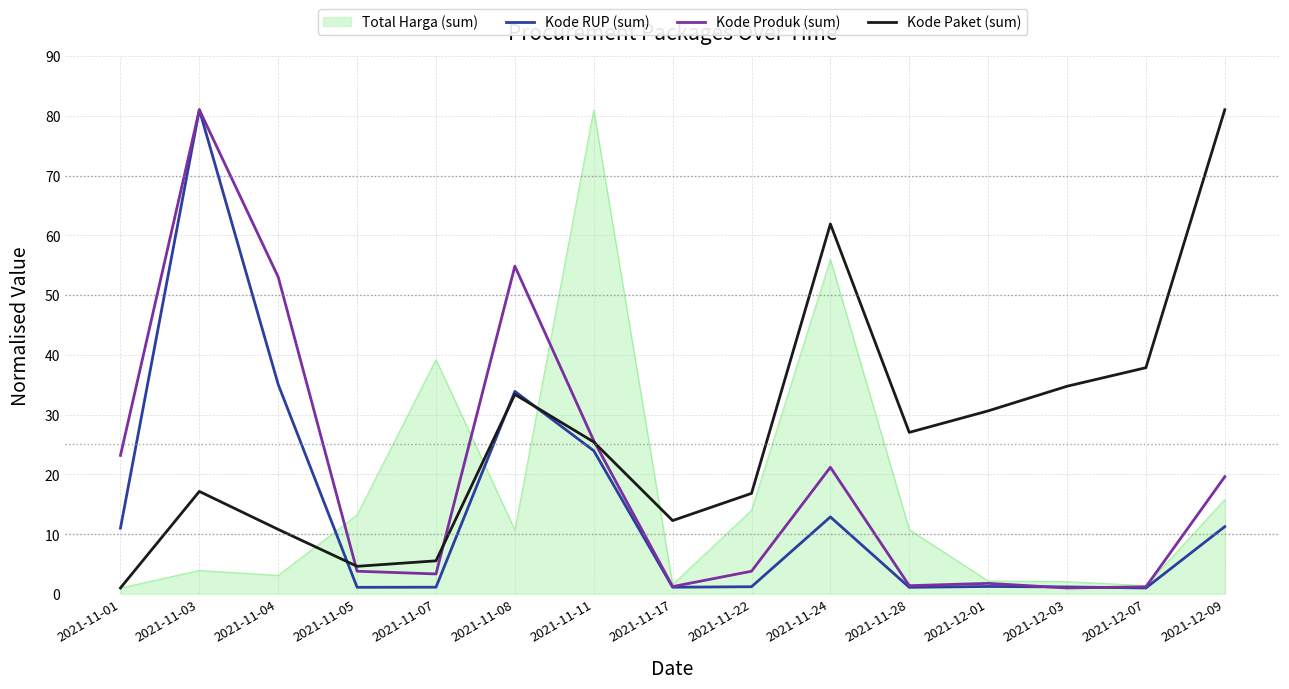

List the series in order of their overall mean, highest first.

Kode Paket (sum), Kode Produk (sum), Total Harga (sum), Kode RUP (sum)